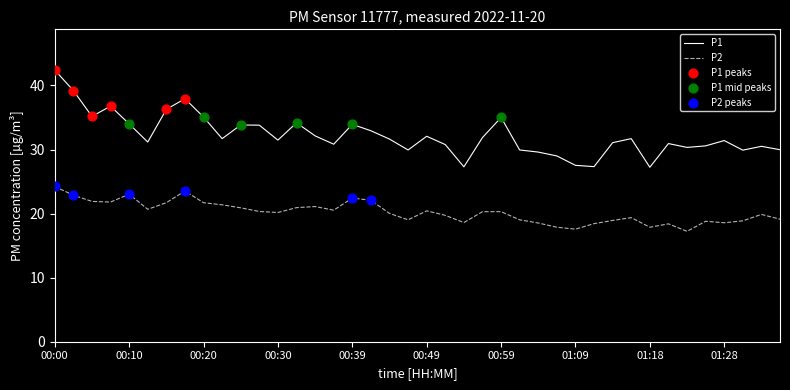

Which series has the largest total across all categories?

P1